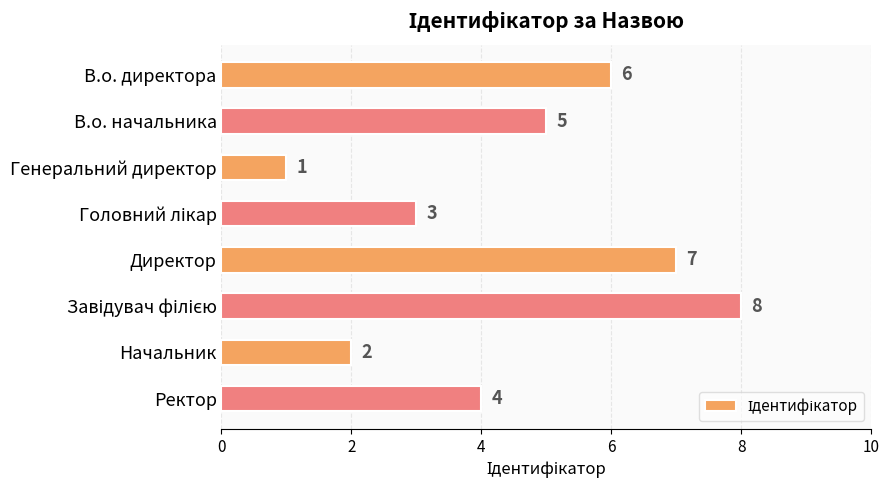

The chart shows a value of 0 at Генеральний директор. True or false?

False